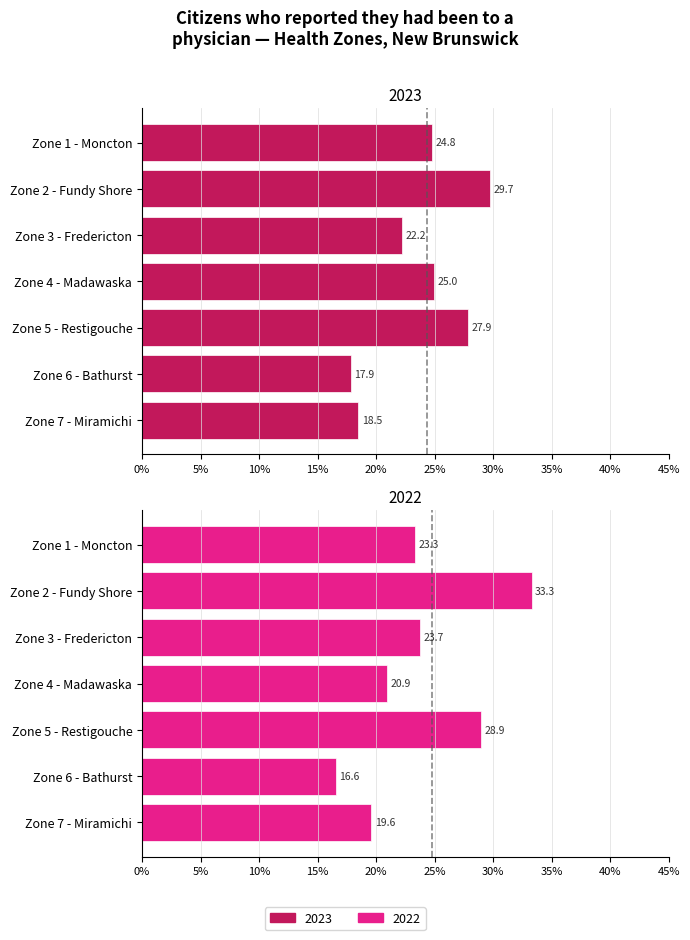

Rank the series at Zone 5 - Restigouche from lowest to highest value.

2023, 2022